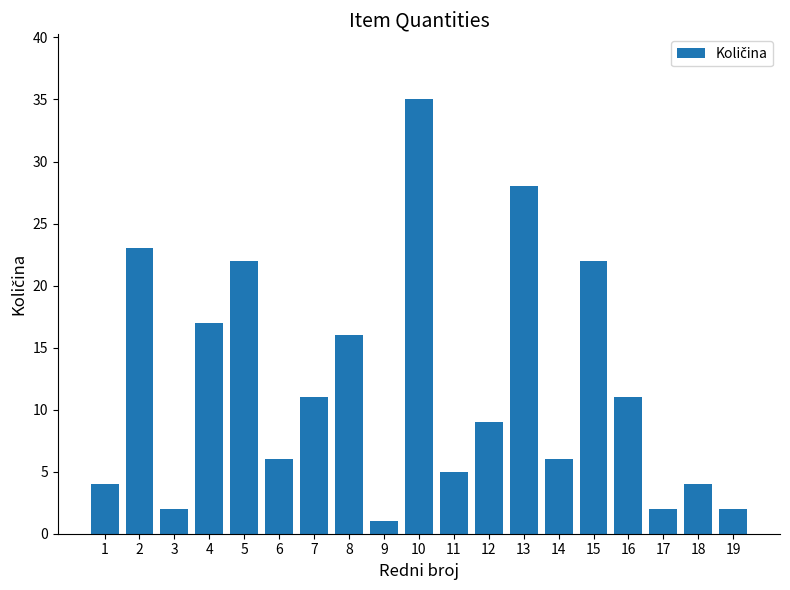

What is the maximum value shown in the chart?

35